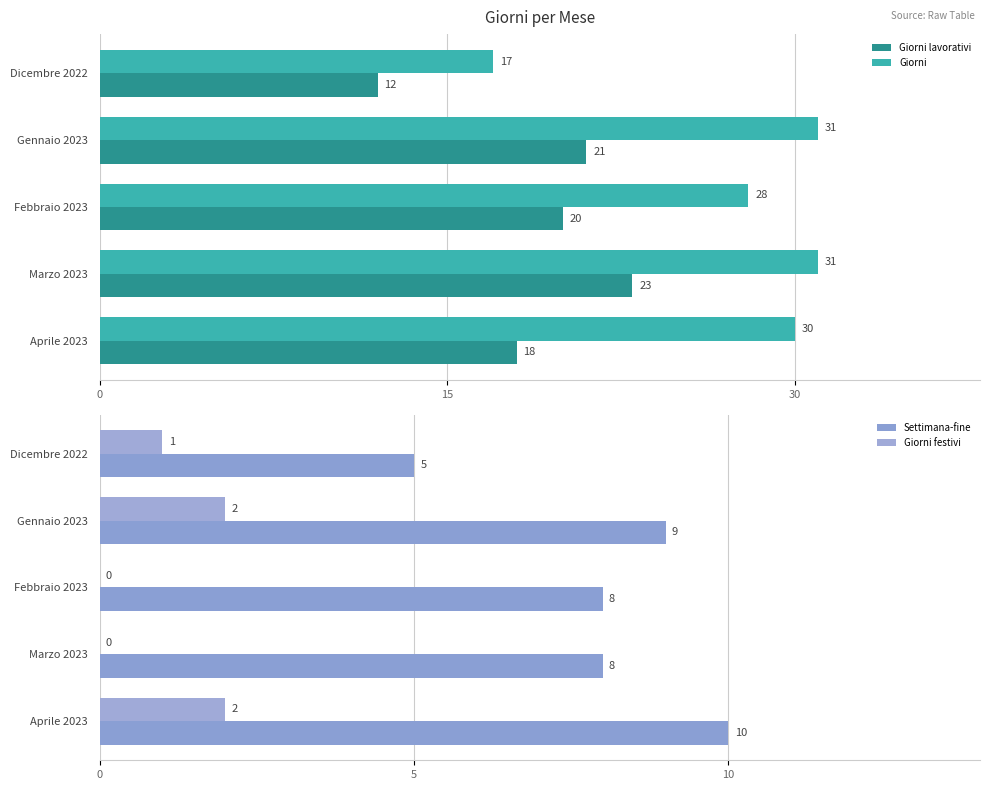

What is the approximate value of Giorni at Gennaio 2023, to the nearest 10?

30